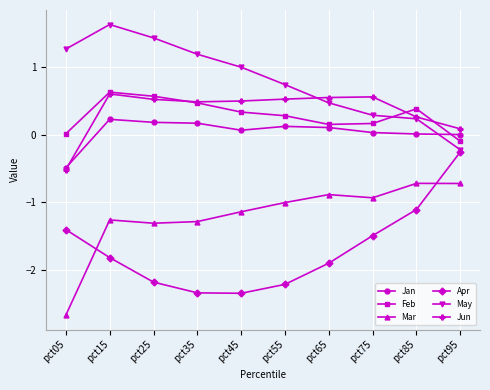

Which series changed the most between pct05 and pct65?

Mar